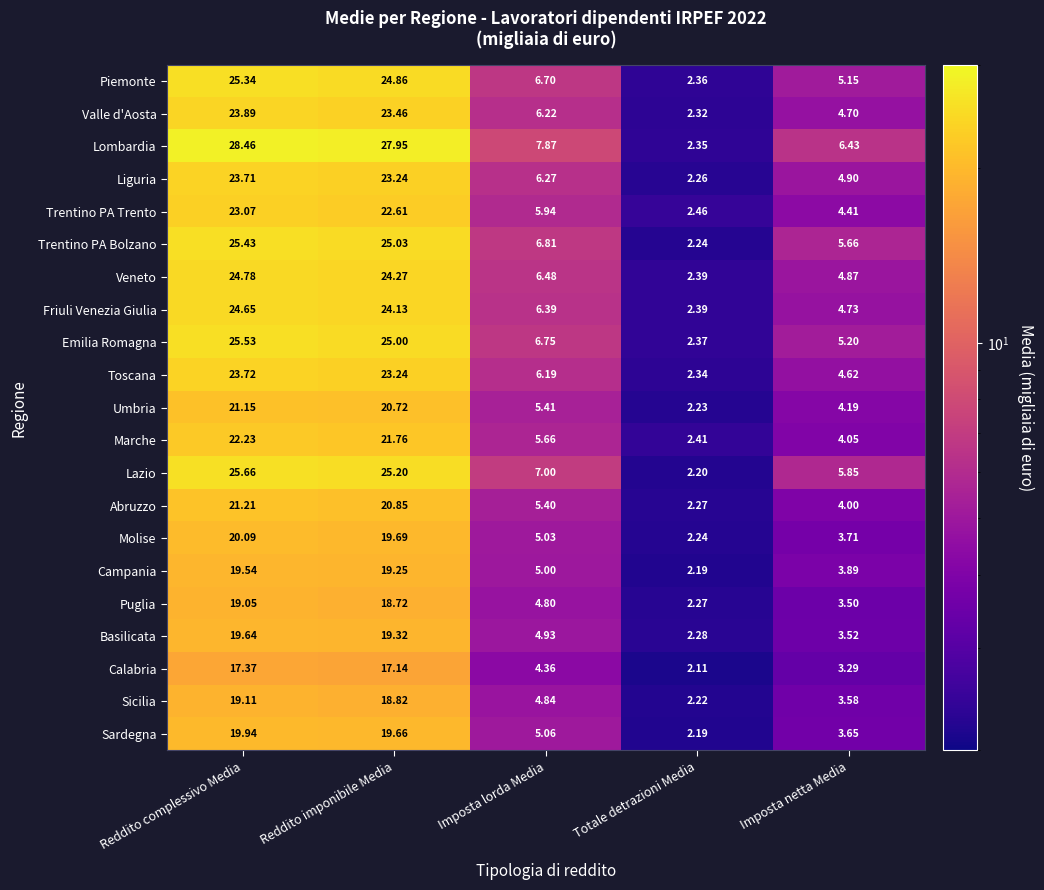

Rank the series at Reddito complessivo Media from highest to lowest value.

Lombardia, Lazio, Emilia Romagna, Trentino PA Bolzano, Piemonte, Veneto, Friuli Venezia Giulia, Valle d'Aosta, Toscana, Liguria, Trentino PA Trento, Marche, Abruzzo, Umbria, Molise, Sardegna, Basilicata, Campania, Sicilia, Puglia, Calabria